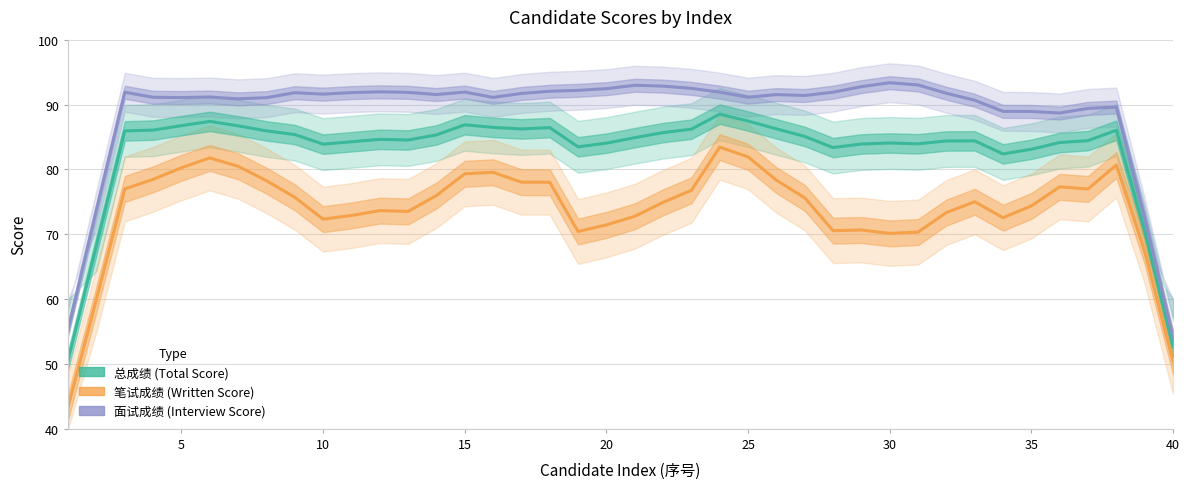

What is the difference between the maximum and minimum values in the 总成绩 series?

37.9